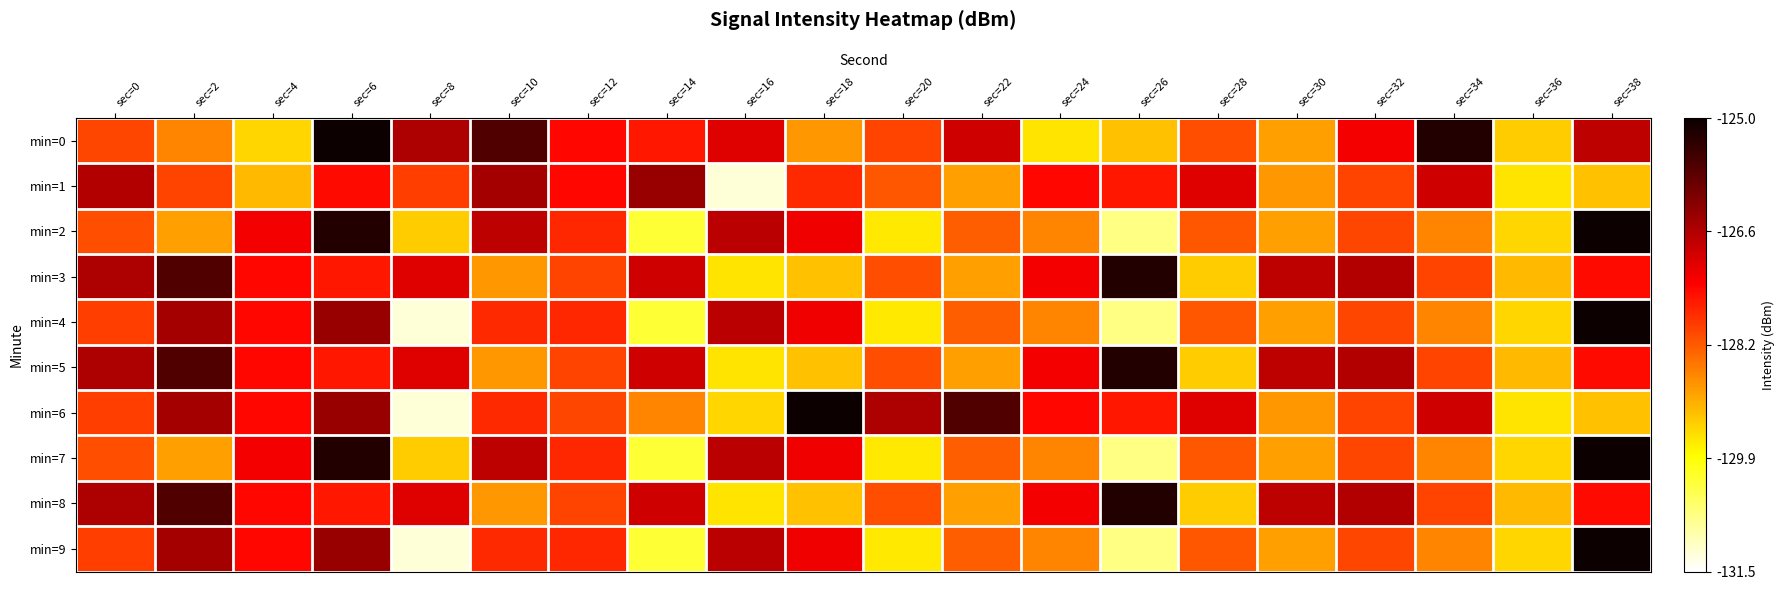

What is the total value across all series at sec=6?

-1264.9